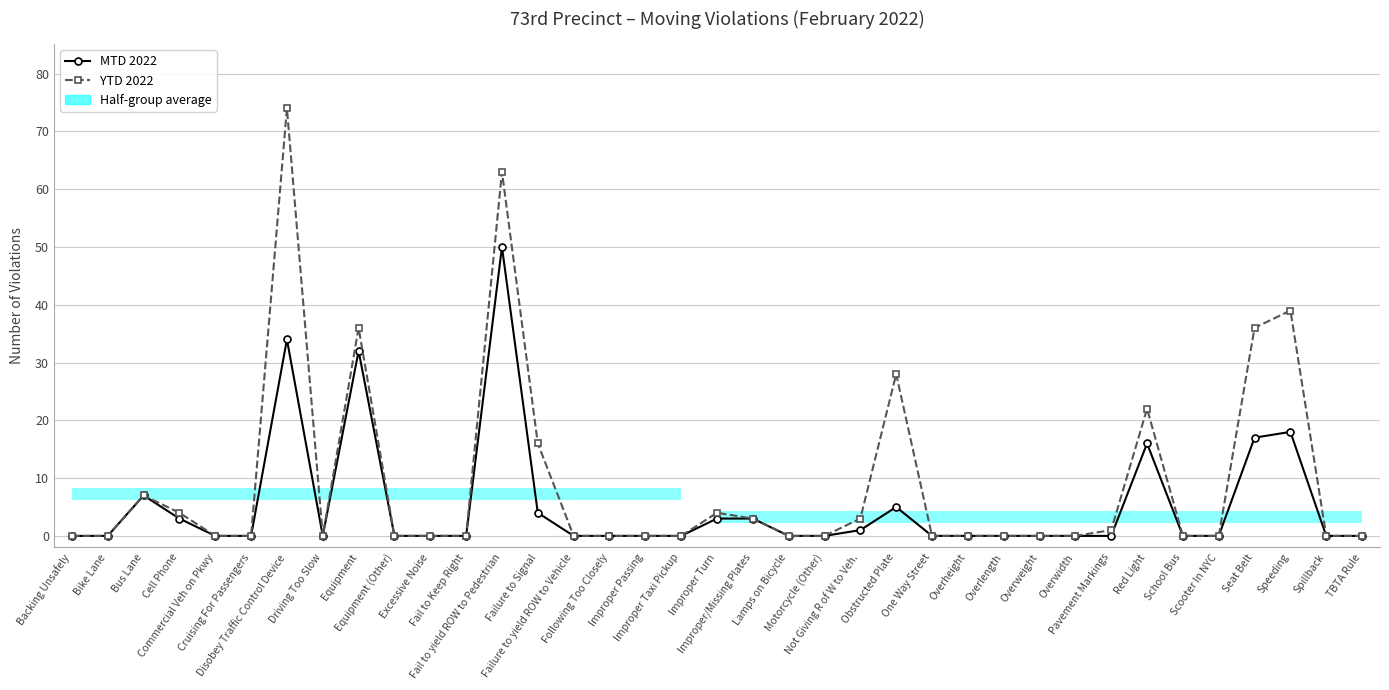

True or false: MTD 2022 has more than 0 interior local peaks.

True